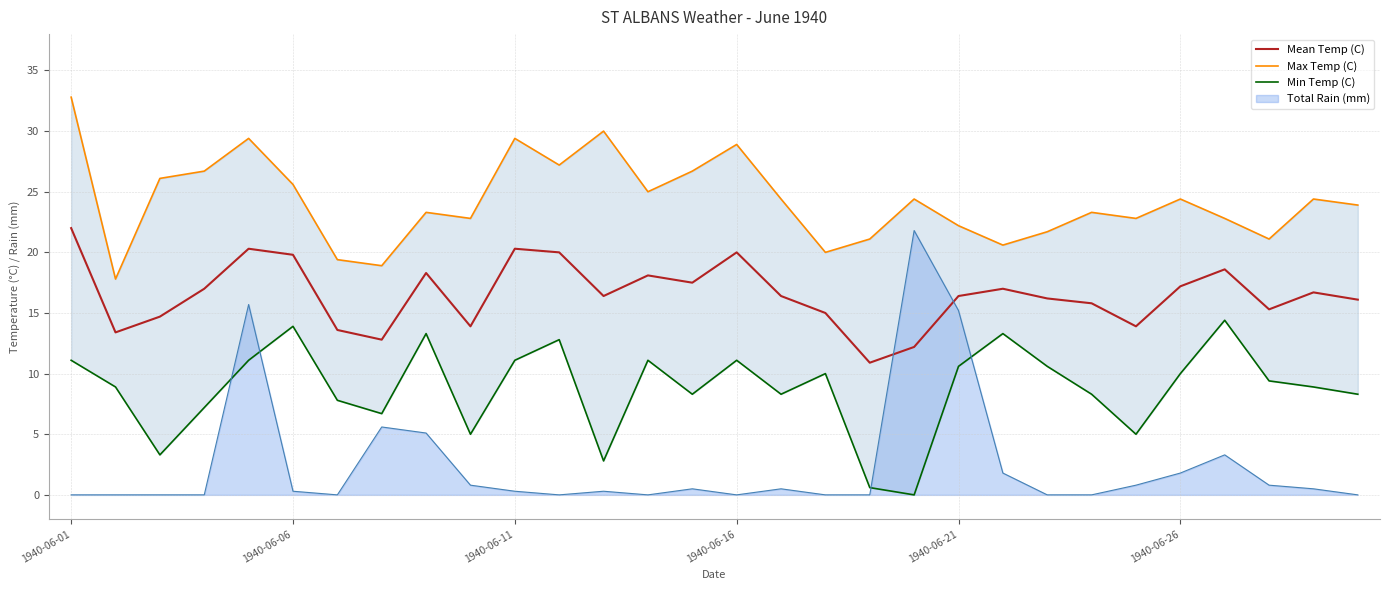

What is the difference between the second highest and second lowest values in the Max Temp (C) series?

11.1